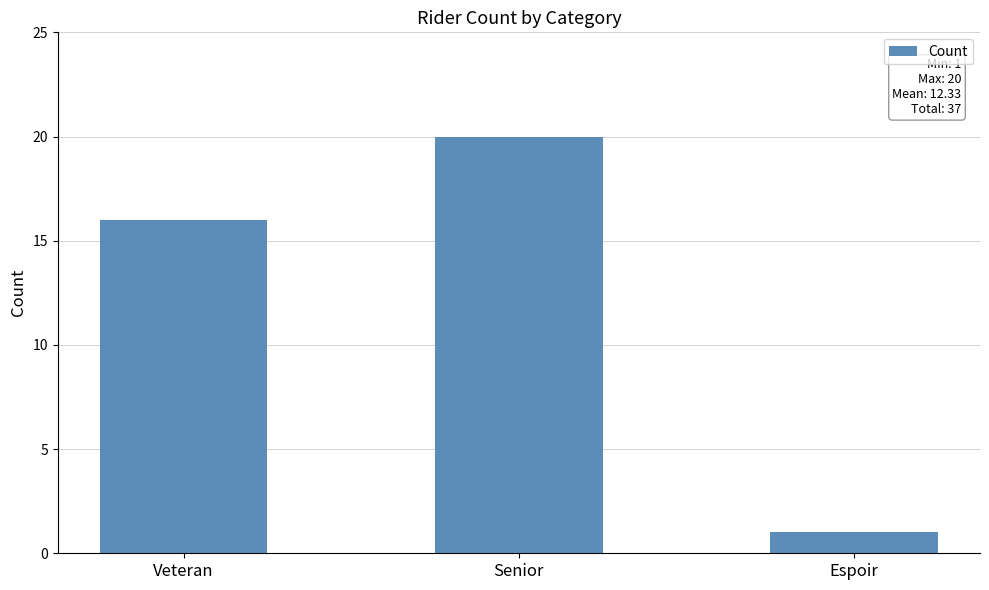

What is the value of the 1st bar from the left?

16